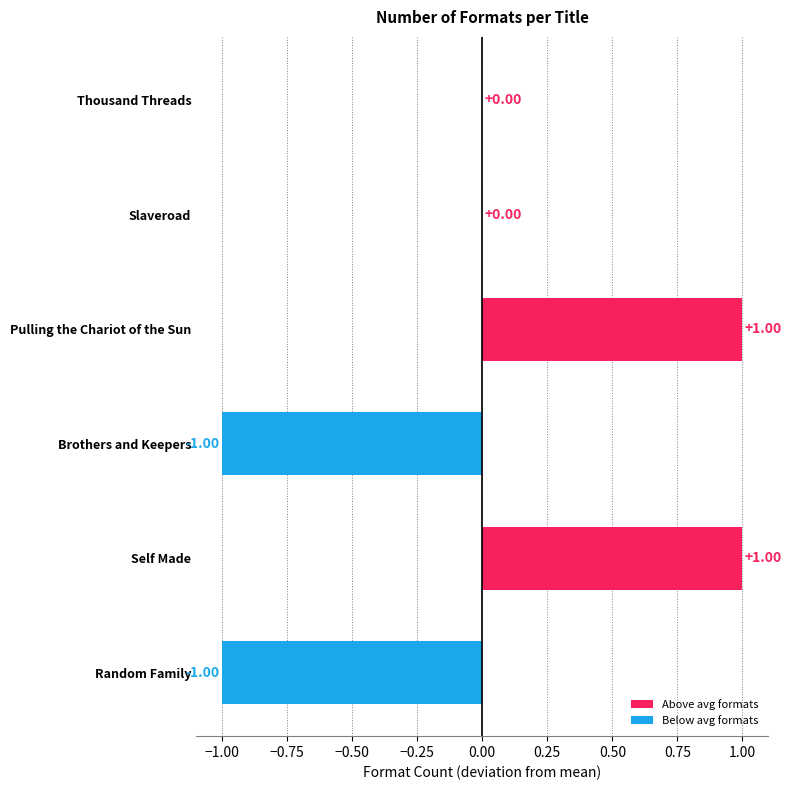

Rank the categories by value from lowest to highest.

Brothers and Keepers, Random Family, Thousand Threads, Slaveroad, Pulling the Chariot of the Sun, Self Made